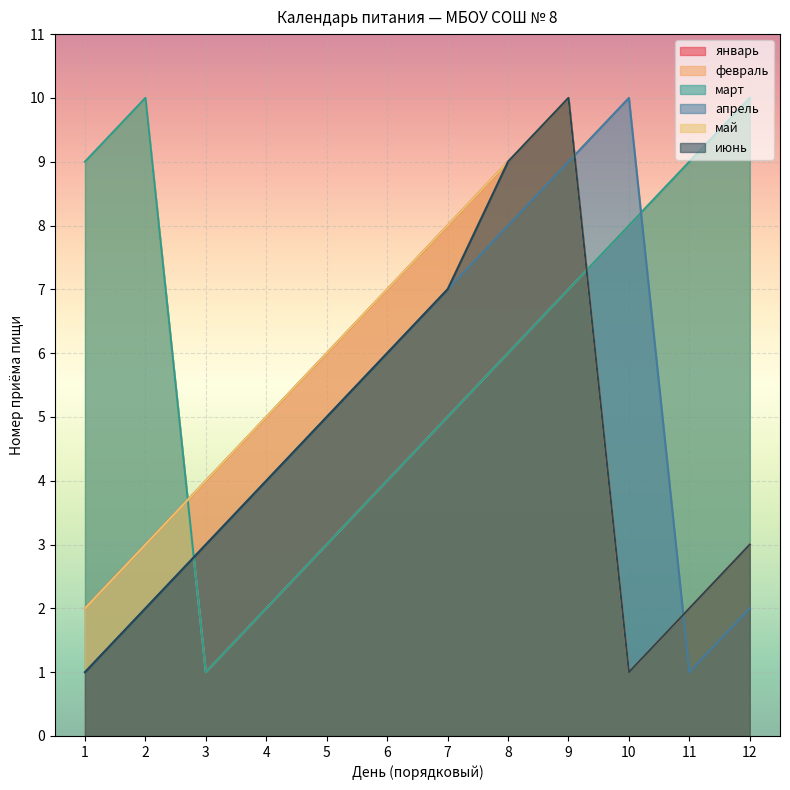

Which has a higher value, 4 or 6?

6